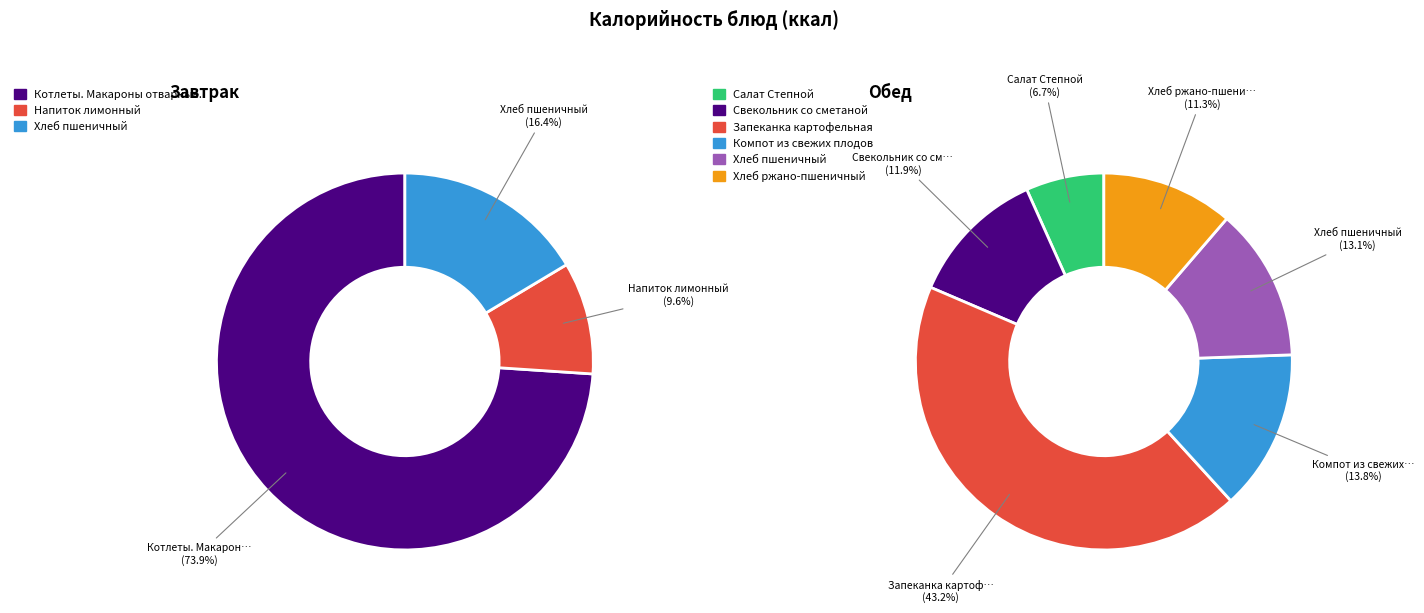

Which slice is the largest?

Котлеты. Макароны отварные.